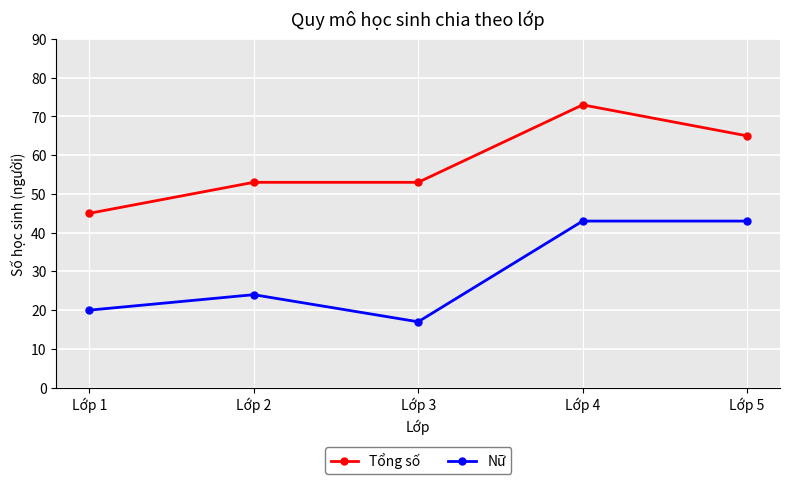

The Nữ series shows 8 at Lớp 1. True or false?

False